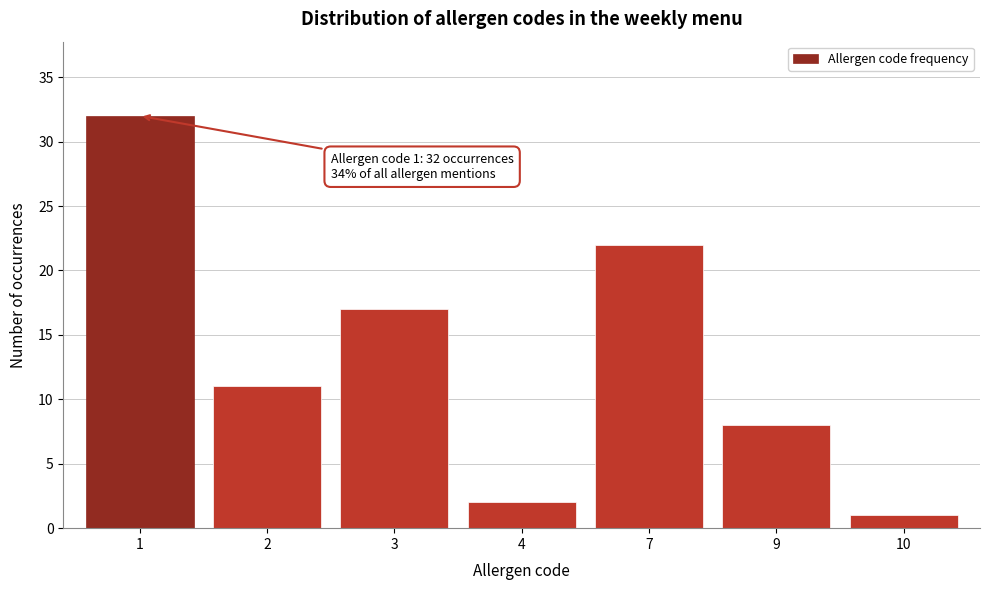

Reading left to right, transcribe all the data shown in this chart.

32	11	17	2	22	8	1